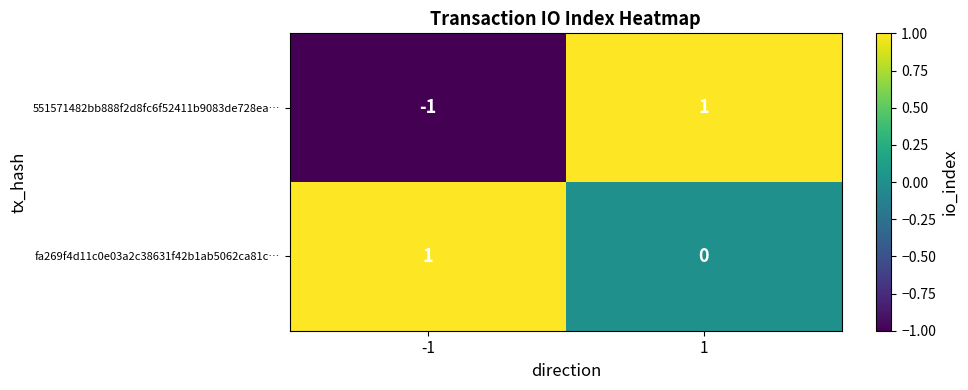

Which series has the widest spread of values?

551571482bb888f2d8fc6f52411b9083de728ea…